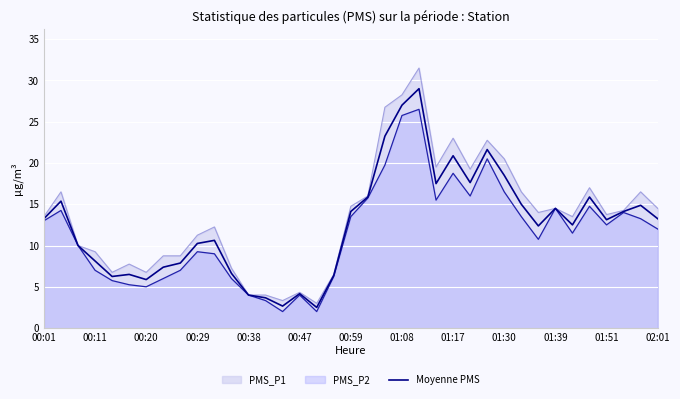

The Moyenne PMS series shows 10.2 at 00:29. True or false?

True